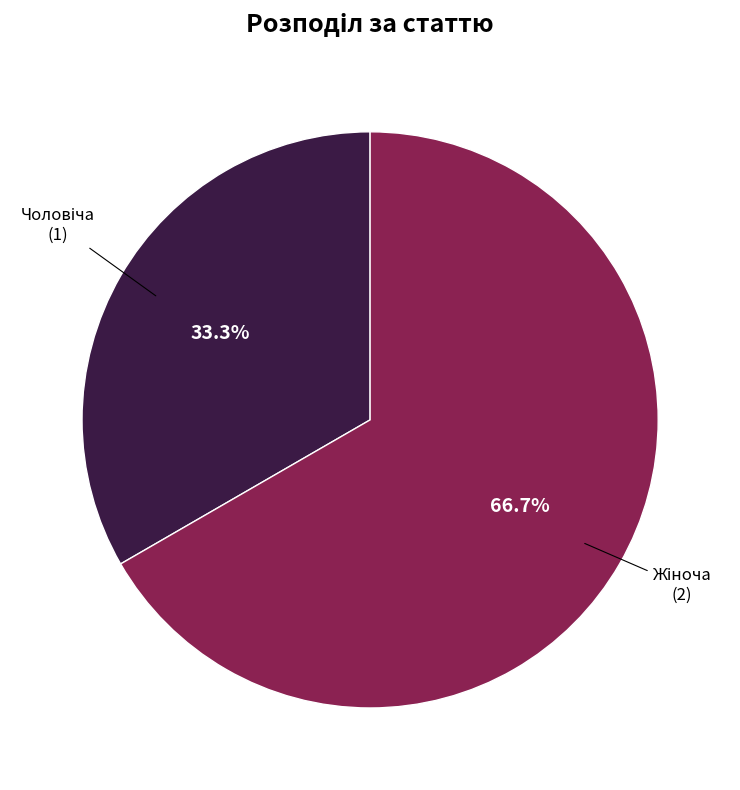

Is there a majority slice in this chart?

Yes